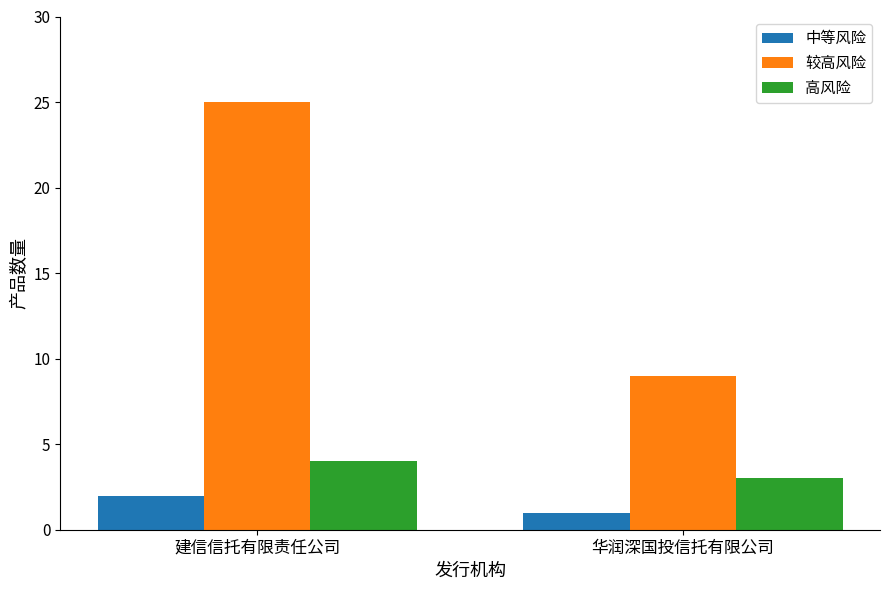

What is the difference between the 中等风险 values at 华润深国投信托有限公司 and 建信信托有限责任公司?

1